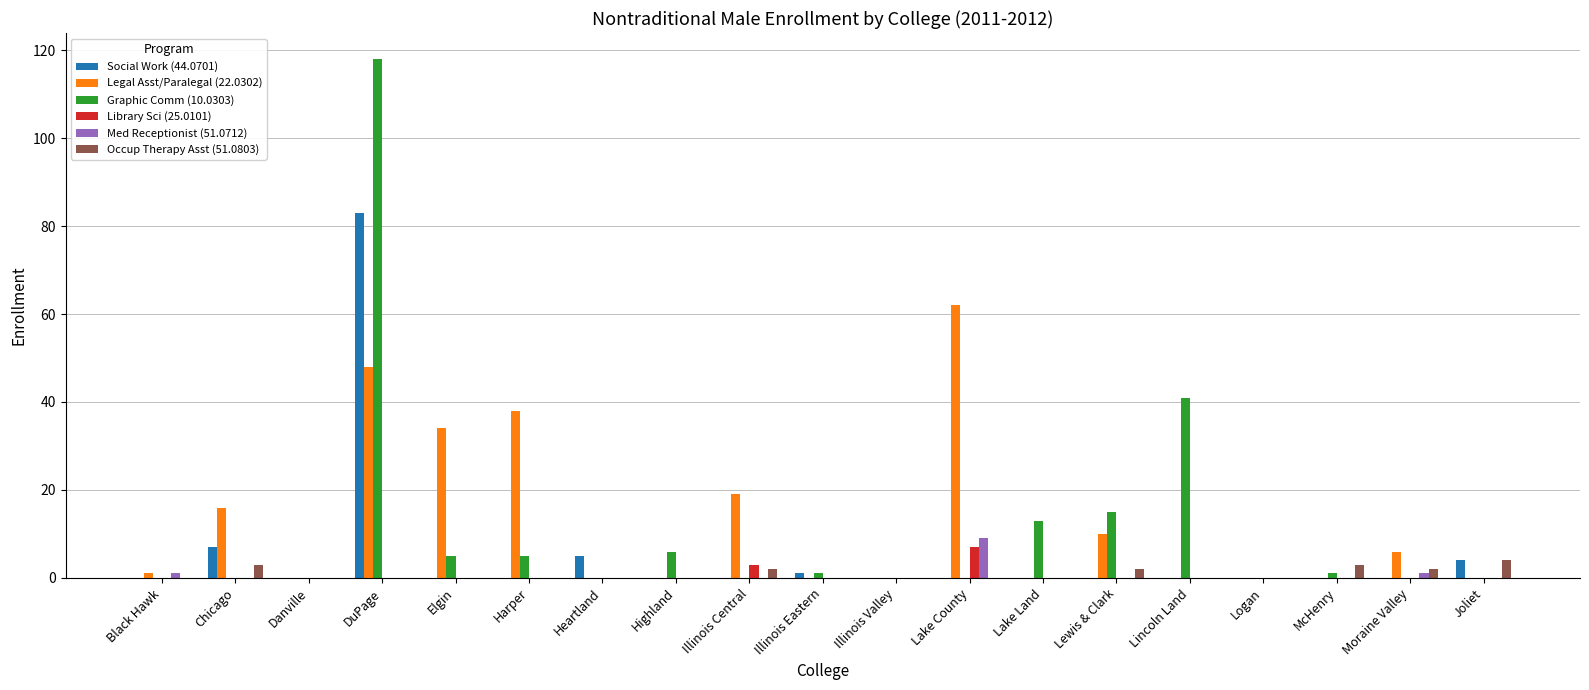

The Library Sci (25.0101) series shows -4 at Chicago. True or false?

False